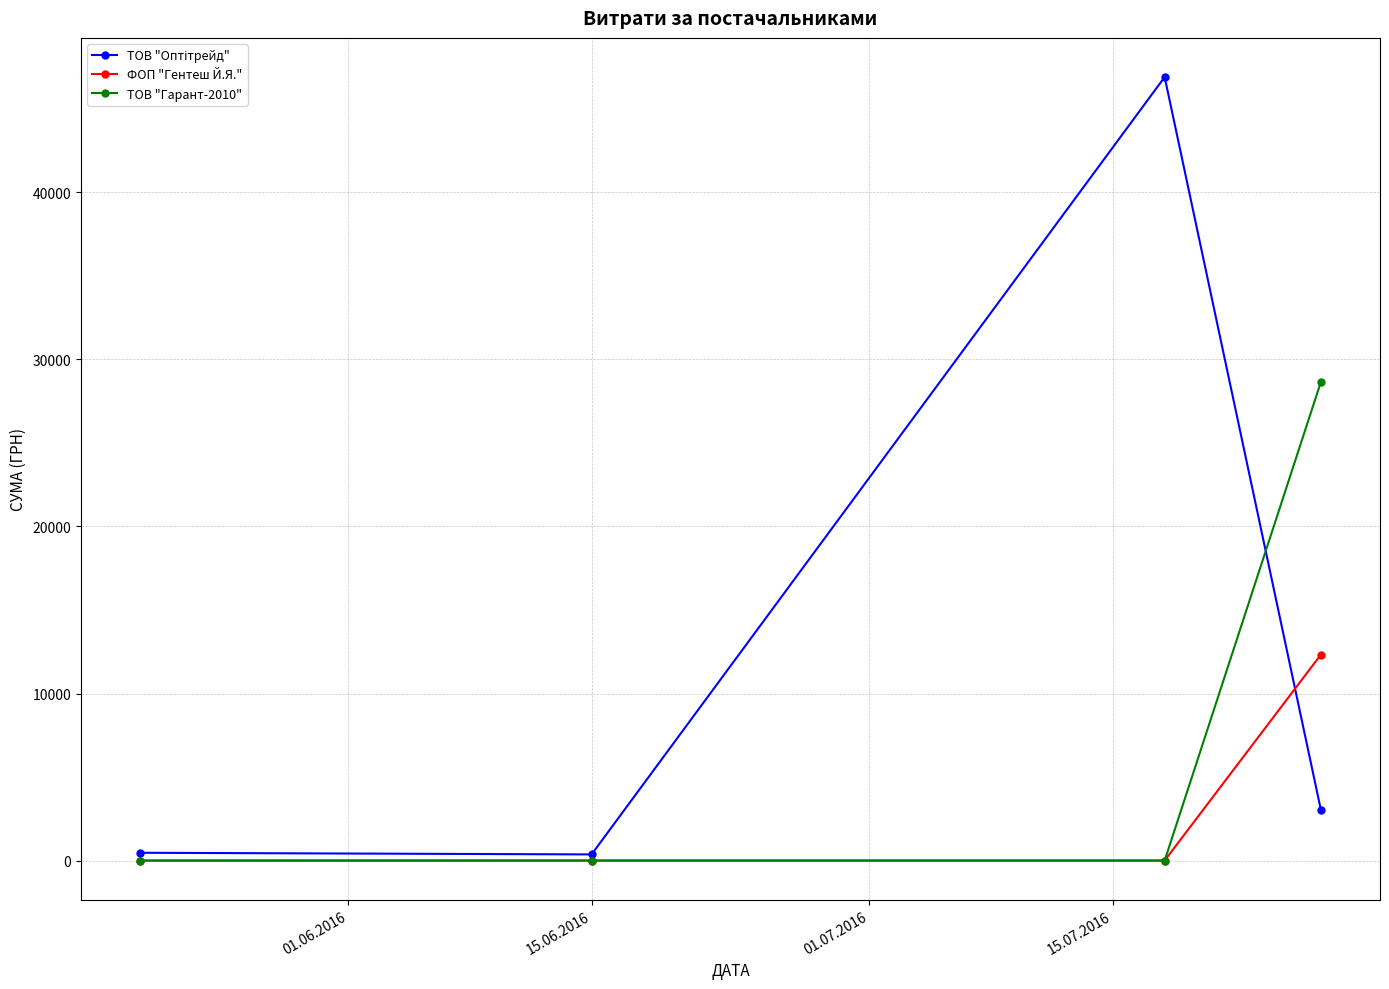

True or false: ФОП "Гентеш Й.Я." has more than 2 interior local peaks.

False